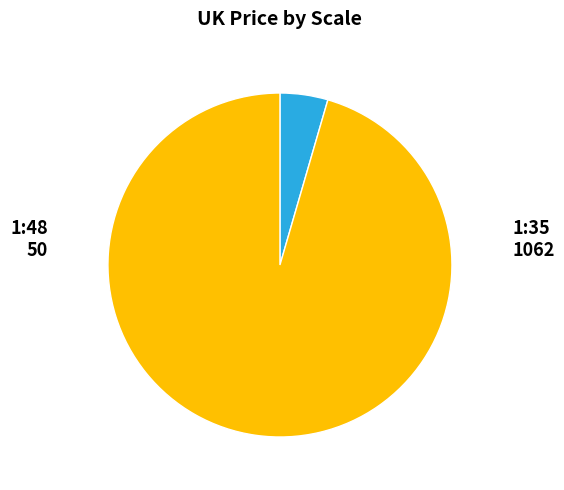

How many segments does this pie chart have?

2